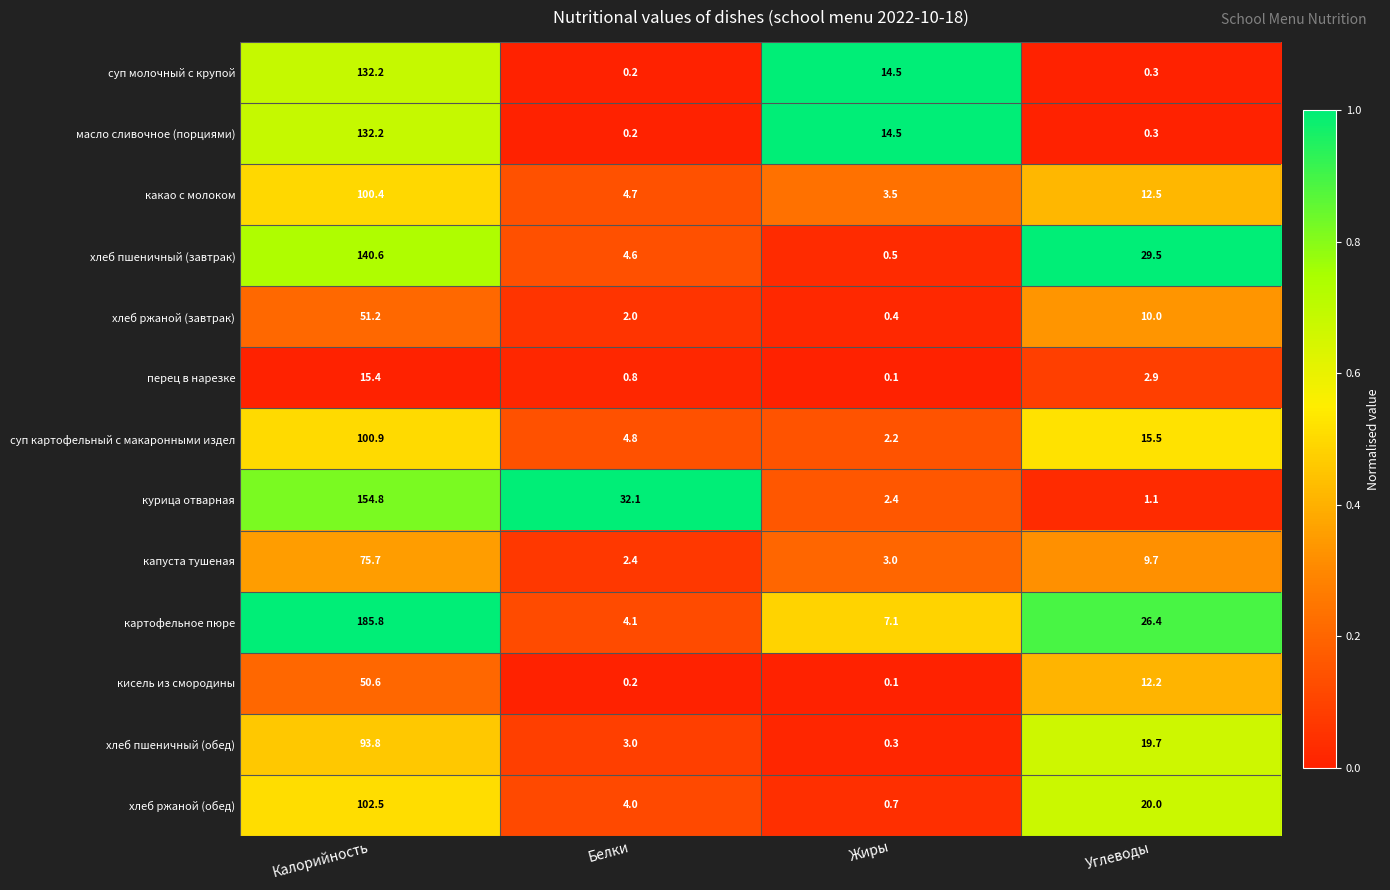

At which label is хлеб ржаной (завтрак) closest to 25?

Углеводы